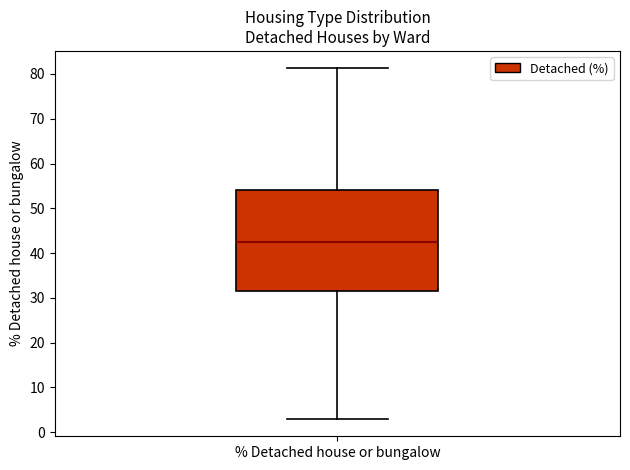

Where is the lower edge of the box for % Detached house or bungalow on the y-axis? The values are not printed on the chart, so give them approximately, as read against the axis.

31